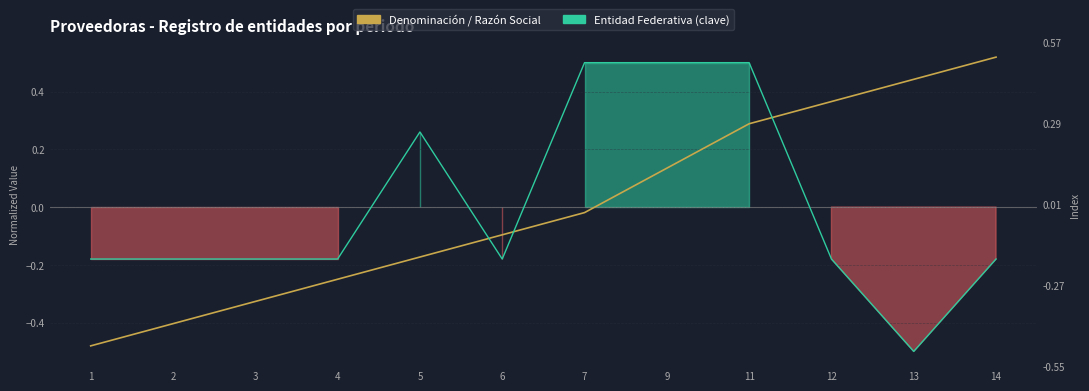

At 3, list the series in order from smallest to largest.

Denominación / Razón Social, Entidad Federativa (clave)